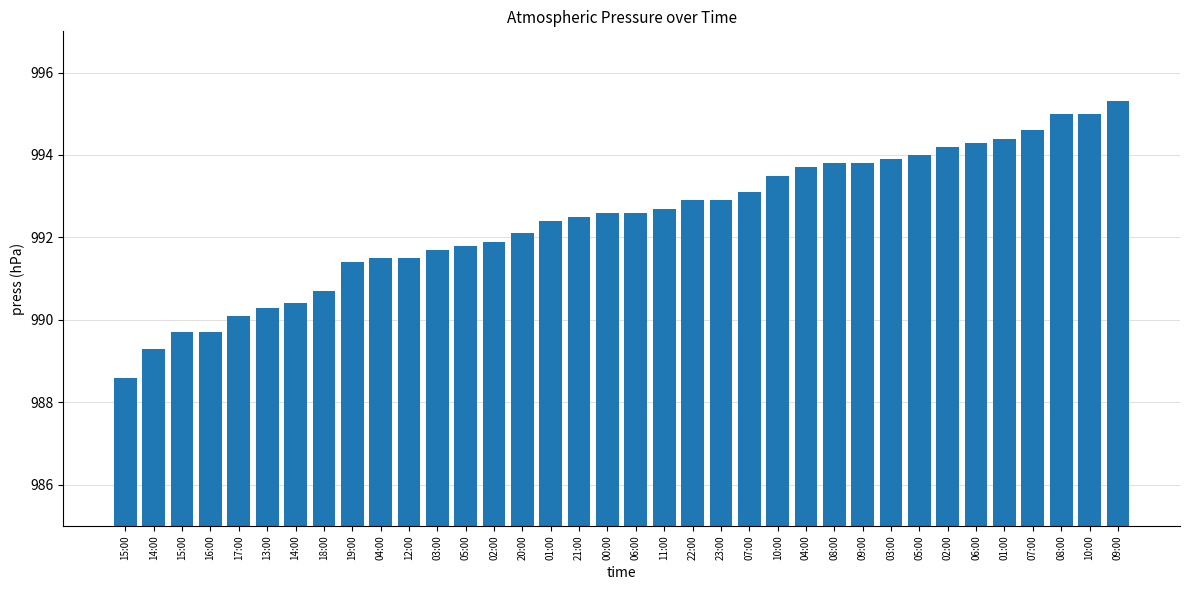

How many series are shown in this chart?

1